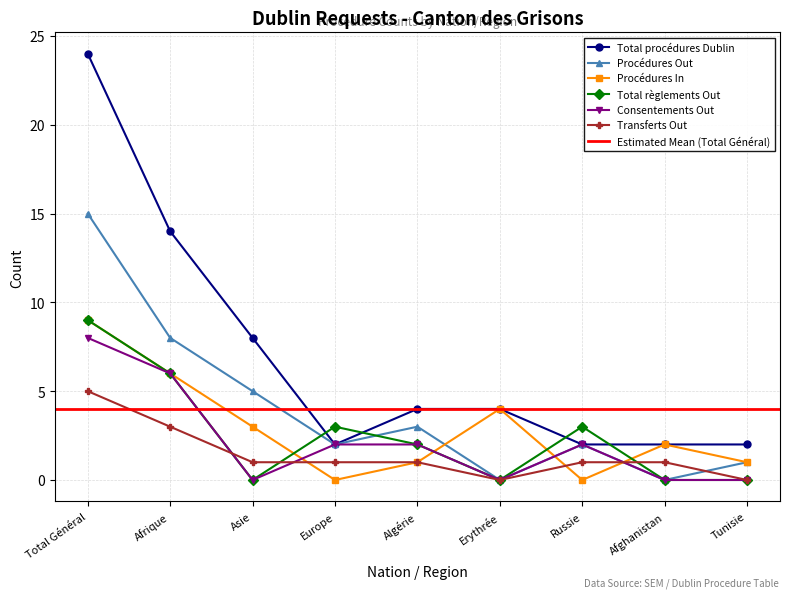

At how many categories does at least one series exceed 1?

9